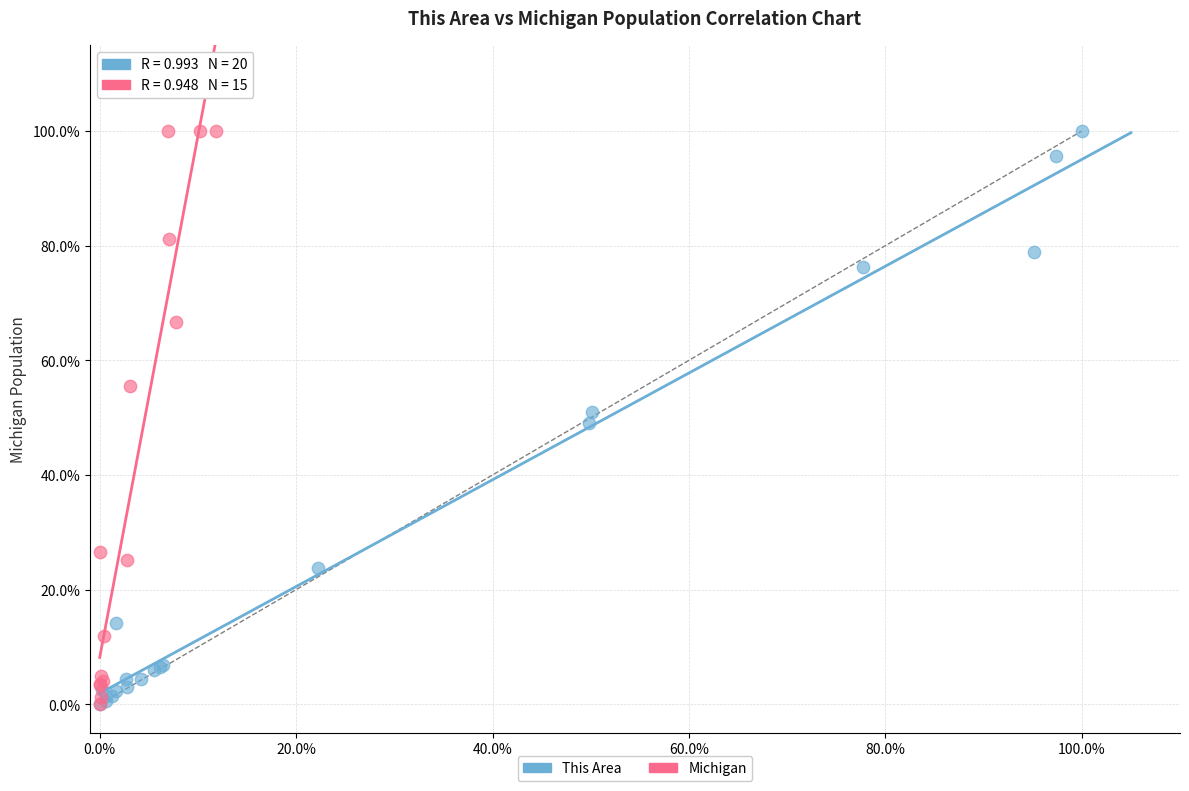

What are all the series names shown in the legend?

This Area, Michigan